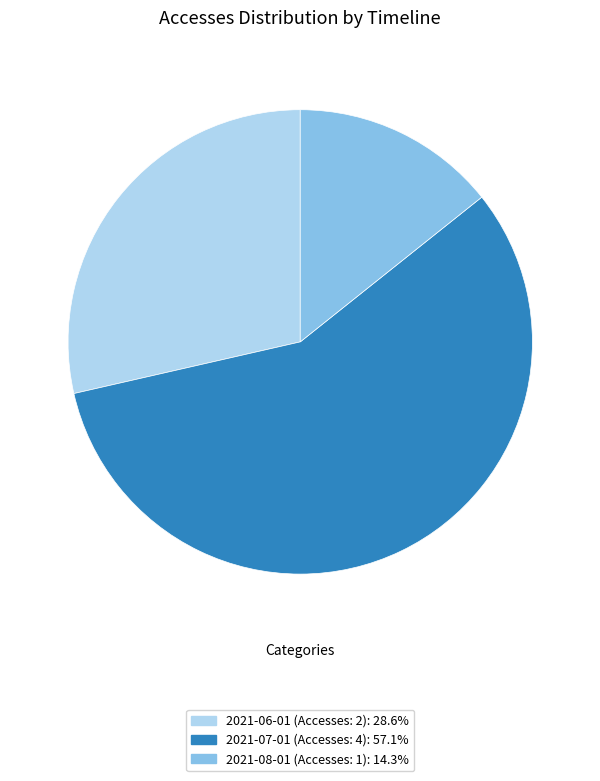

Count the number of slices in the pie.

3